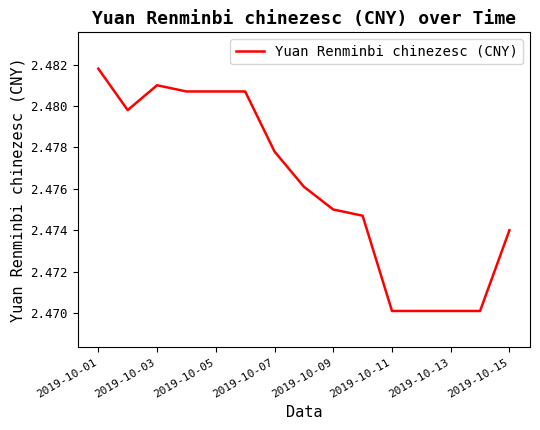

Does the chart have visible grid lines?

No